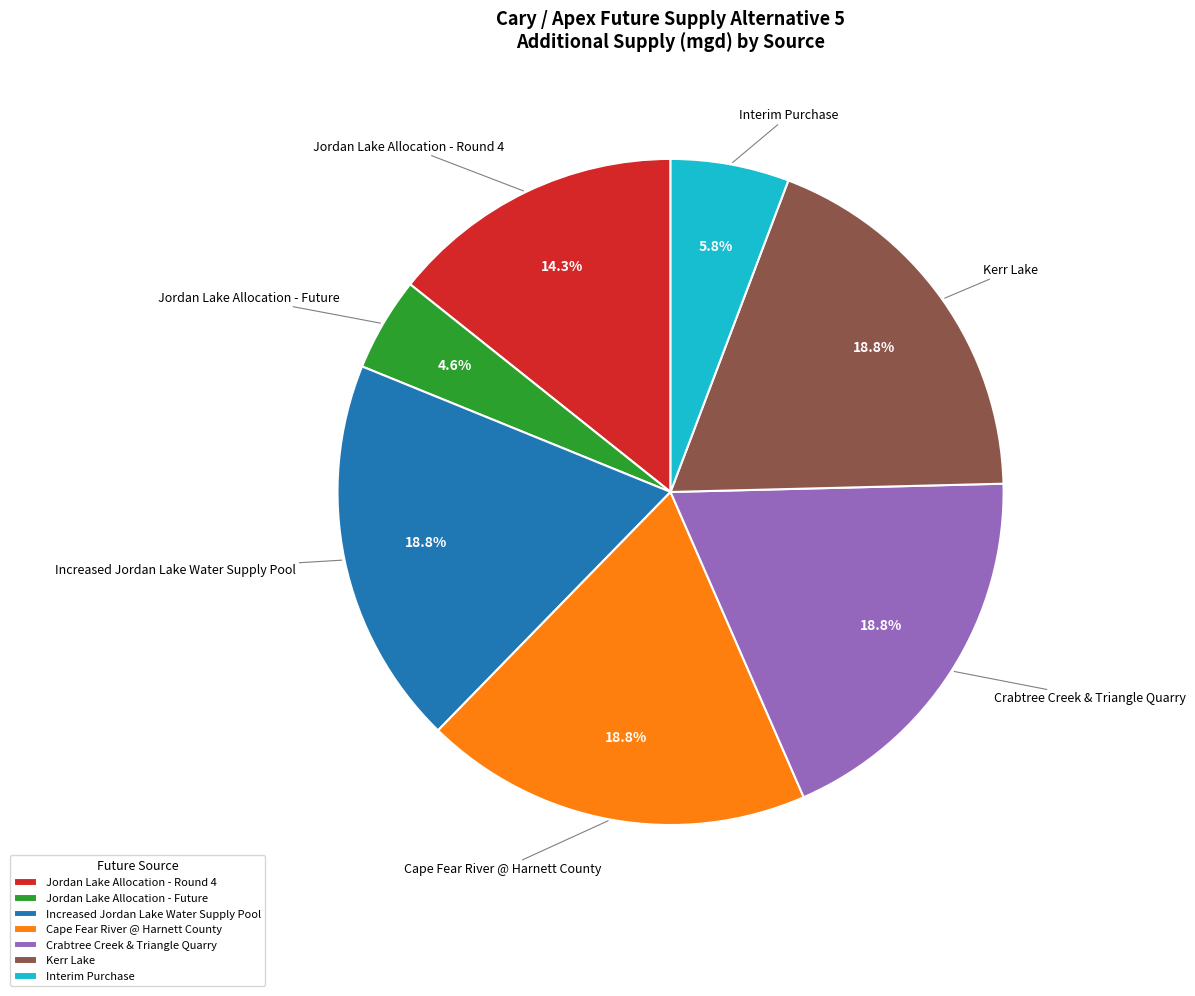

Count the number of slices in the pie.

7